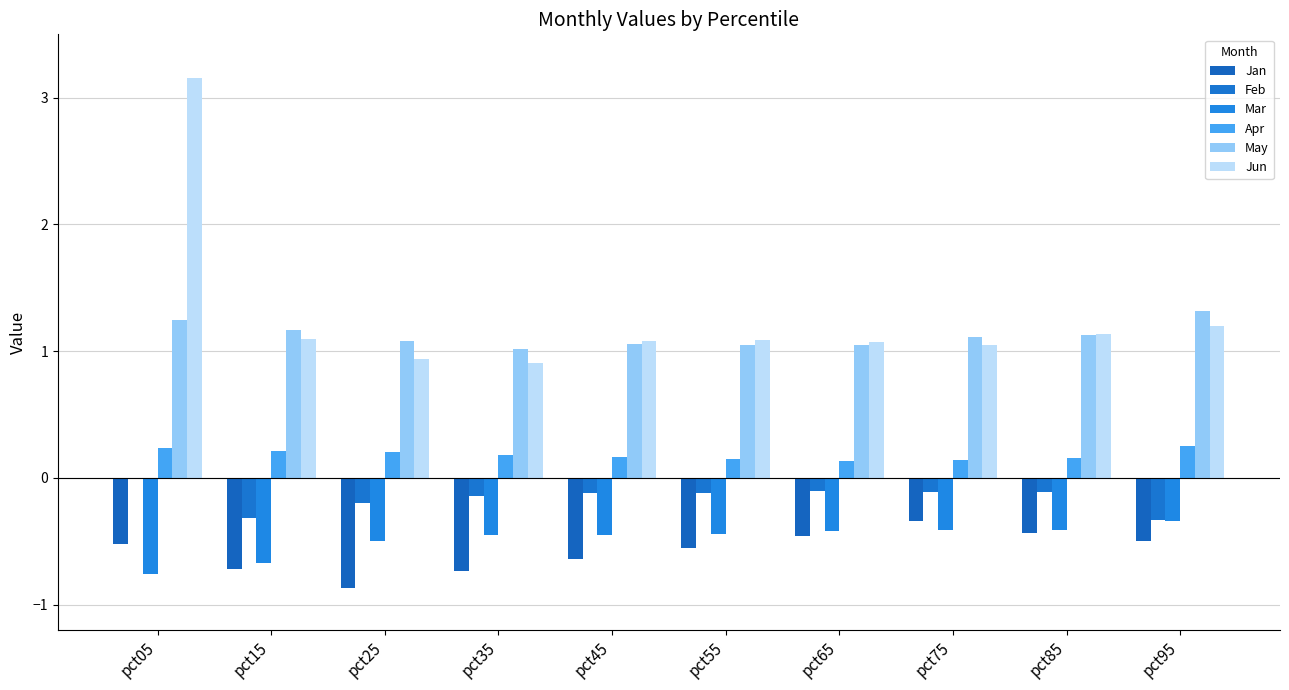

What is the value of the May bar at the 10th from the left?

1.3